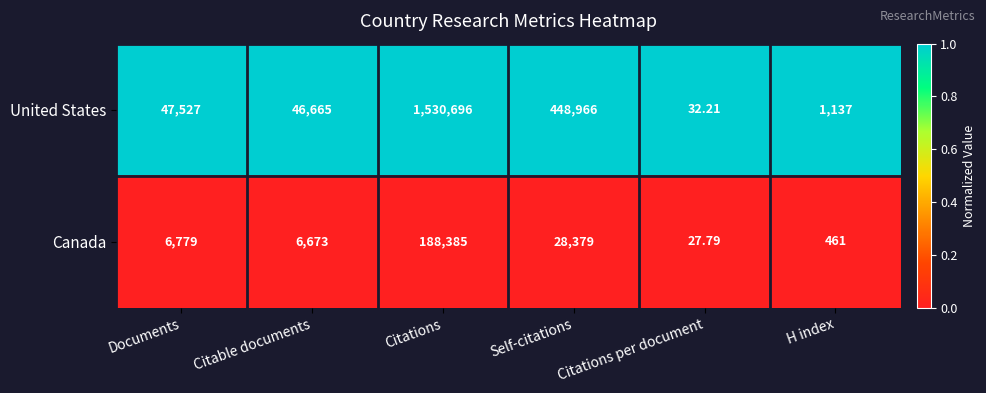

At which category is the sum across all series the highest?

Citations